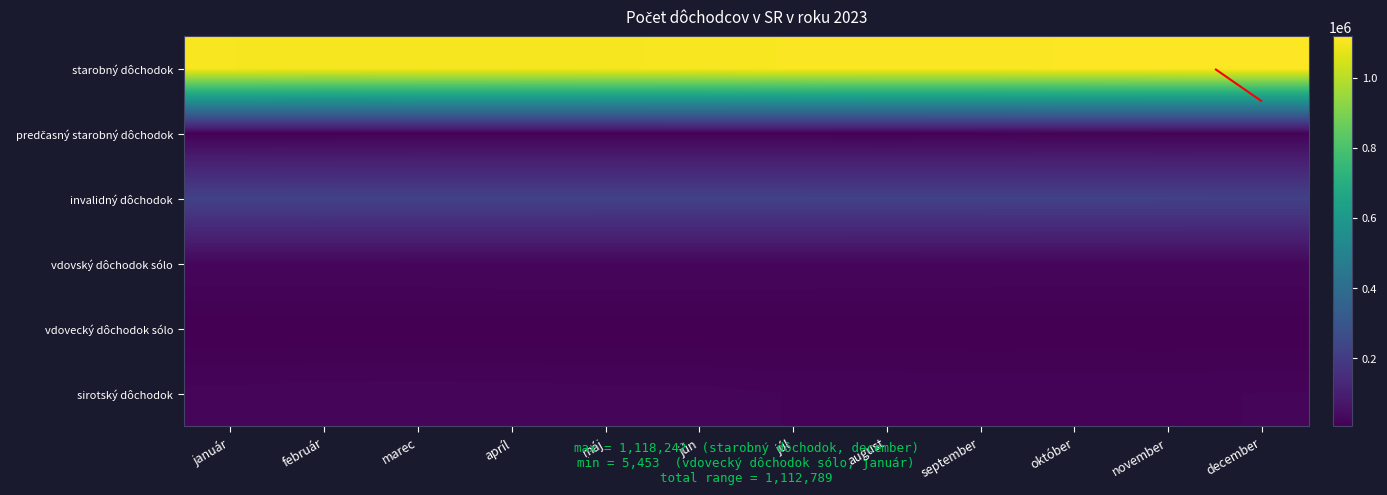

At how many categories does at least one series exceed 280205?

12